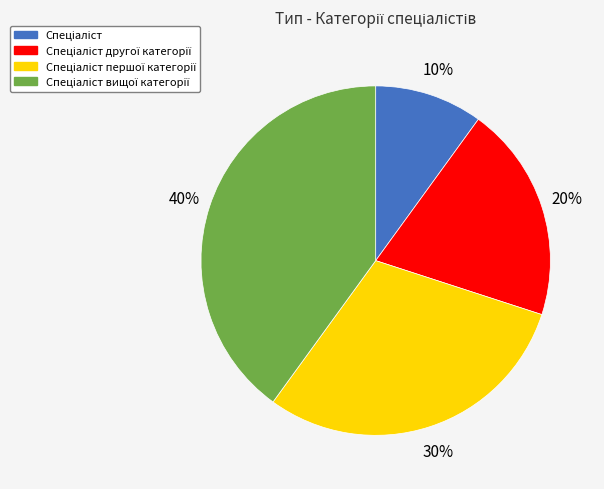

Does any single category account for the majority?

No